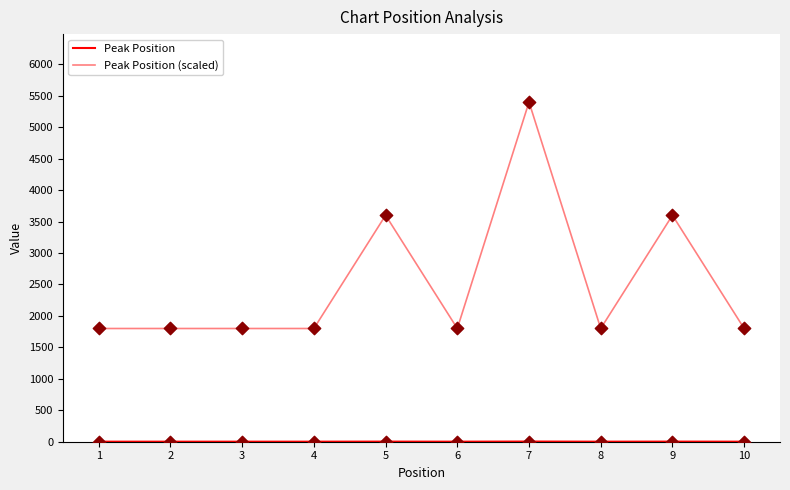

At how many categories does at least one series exceed 250?

10